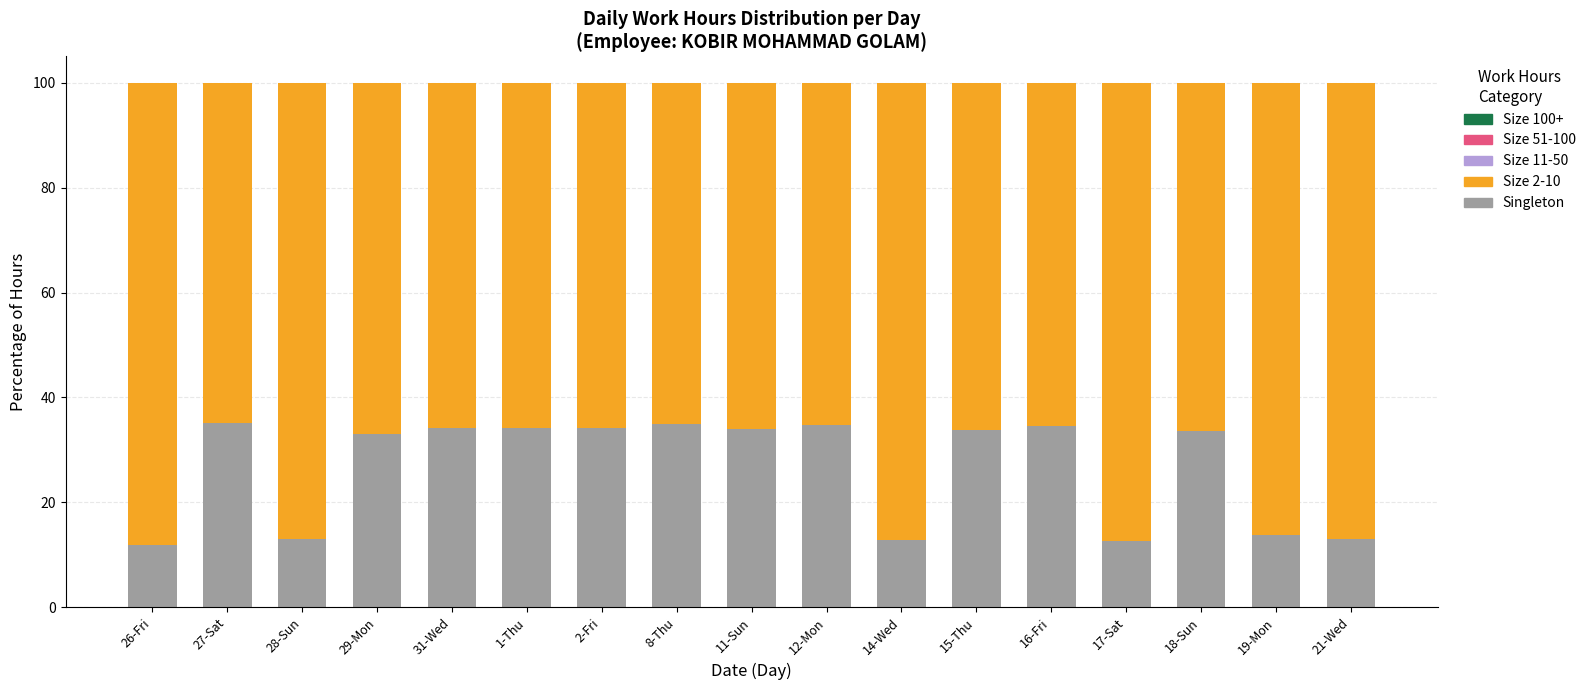

What is the average value of the Singleton series?

26.7